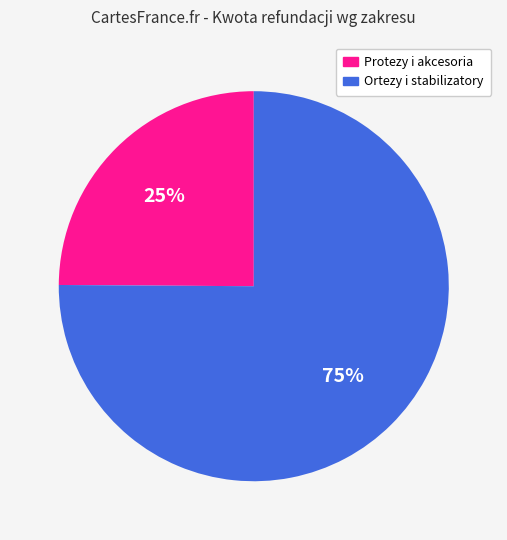

To the nearest percent, what is the difference between the largest and smallest slice percentages?

50%